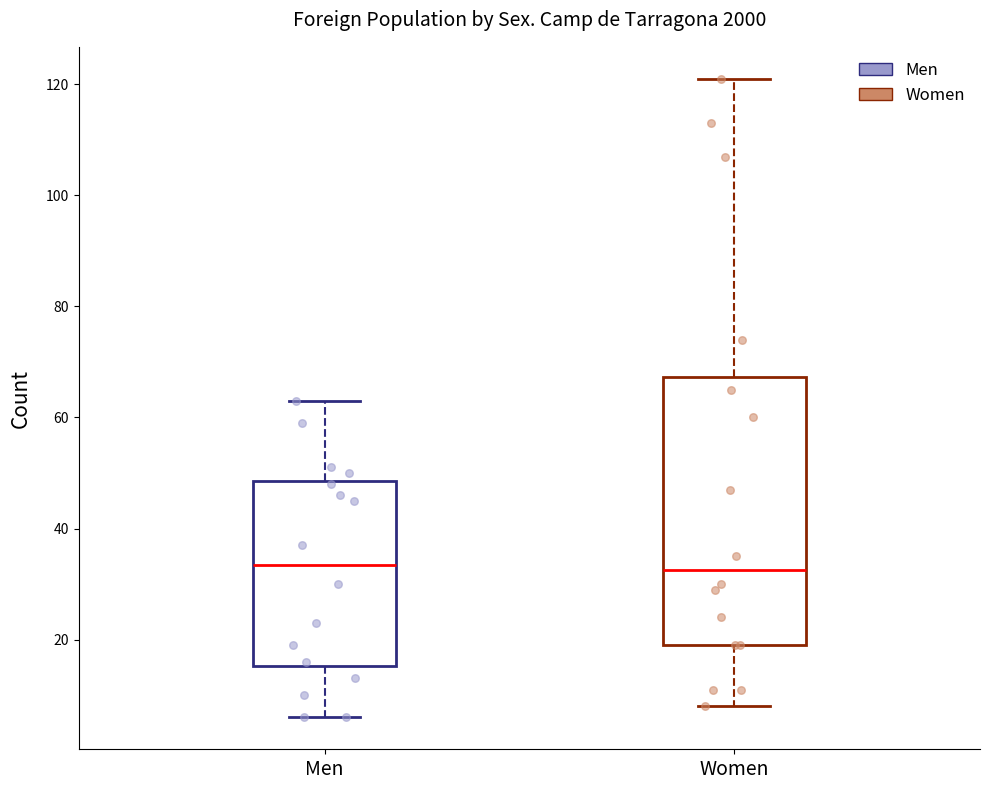

Where does the upper whisker of the box for Men end on the y-axis? The values are not printed on the chart, so give them approximately, as read against the axis.

64